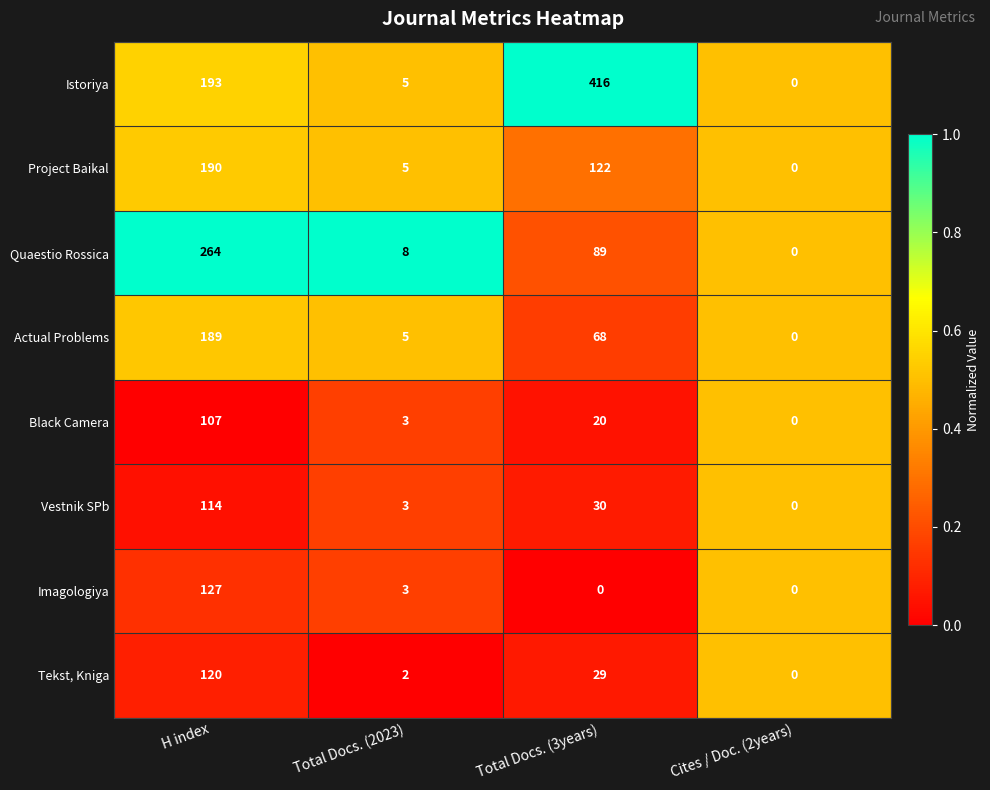

Where does the Actual Problems series first go above 68?

H index